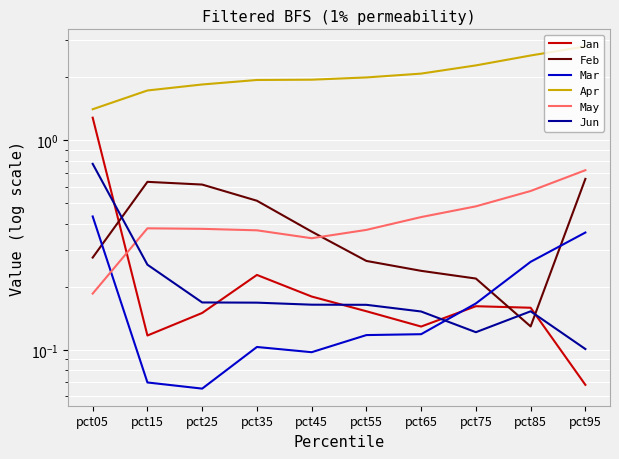

What is the value of the May point at the 1st from the left?

0.2